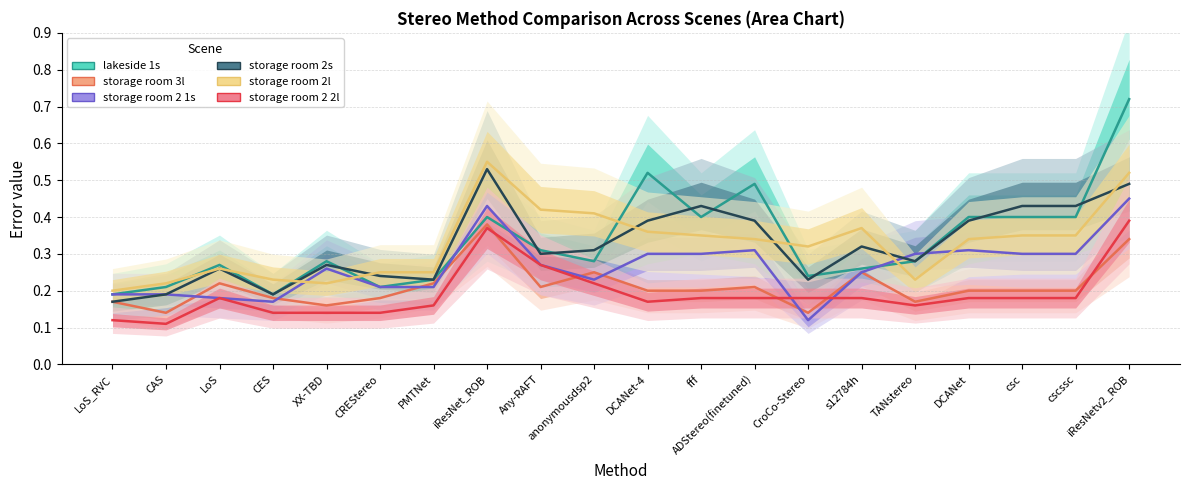

True or false: storage room 2 2l has a value of 0.1 at CAS.

True